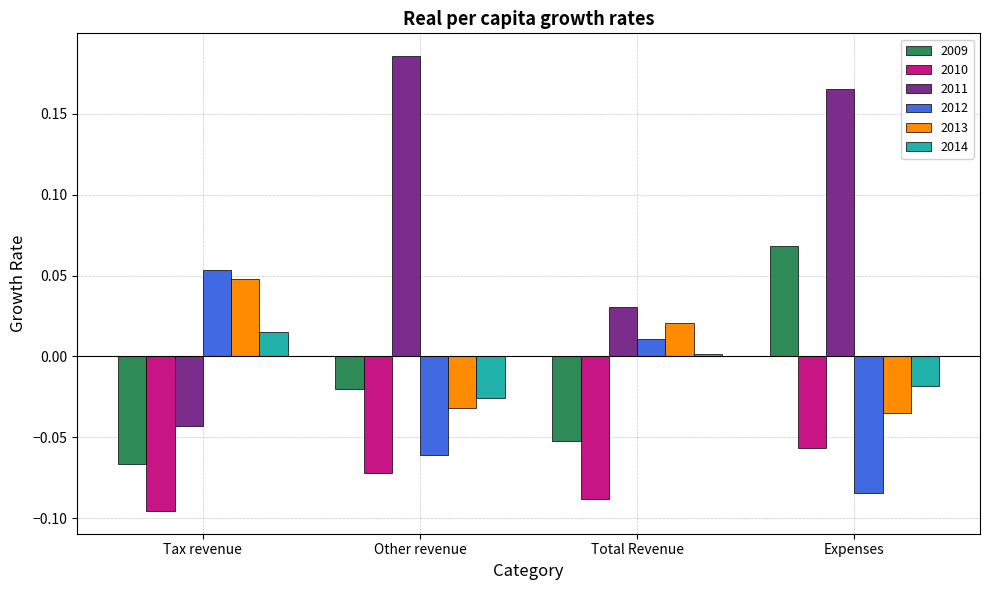

What is the label of the 3rd bar from the right?

Other revenue